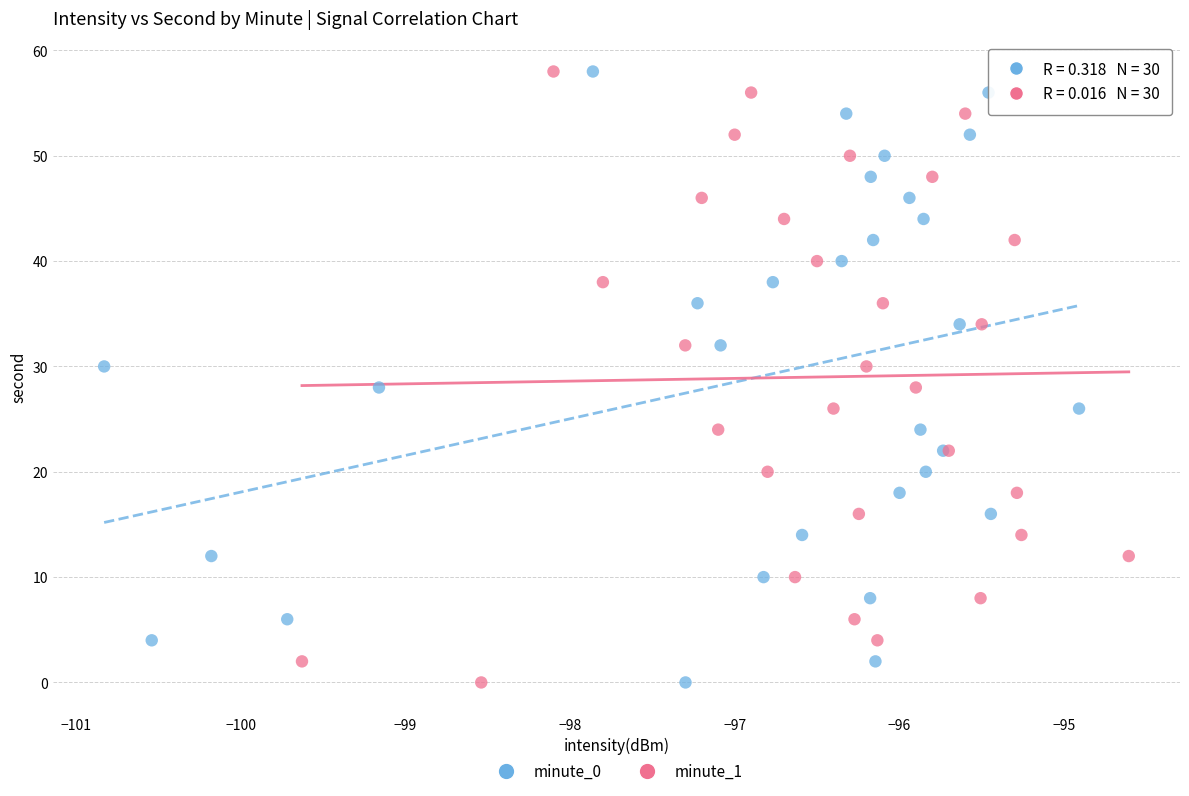

What are all the series names shown in the legend?

minute_0, minute_1